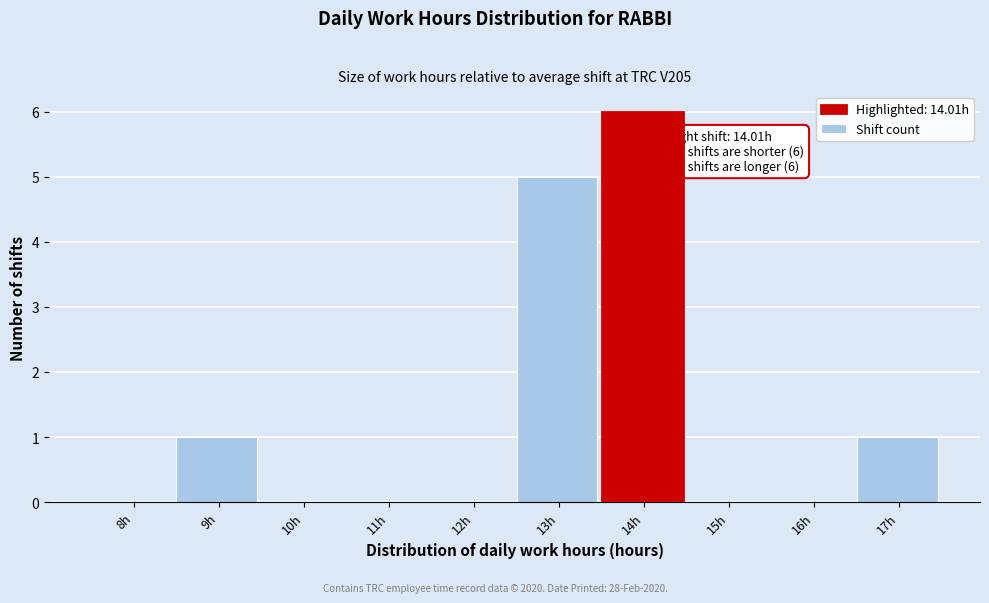

Reading left to right, what are all the values shown in this chart?

8h=0	9h=1	10h=0	11h=0	12h=0	13h=5	14h=6	15h=0	16h=0	17h=1